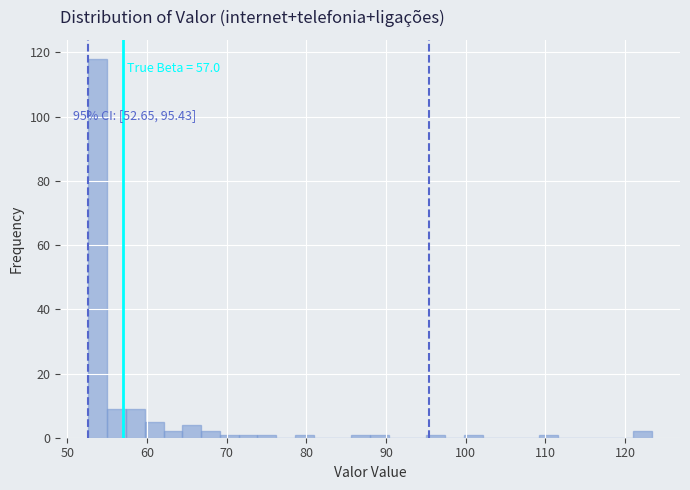

Read against the x-axis, roughly where is the centre of the tallest bar?

54